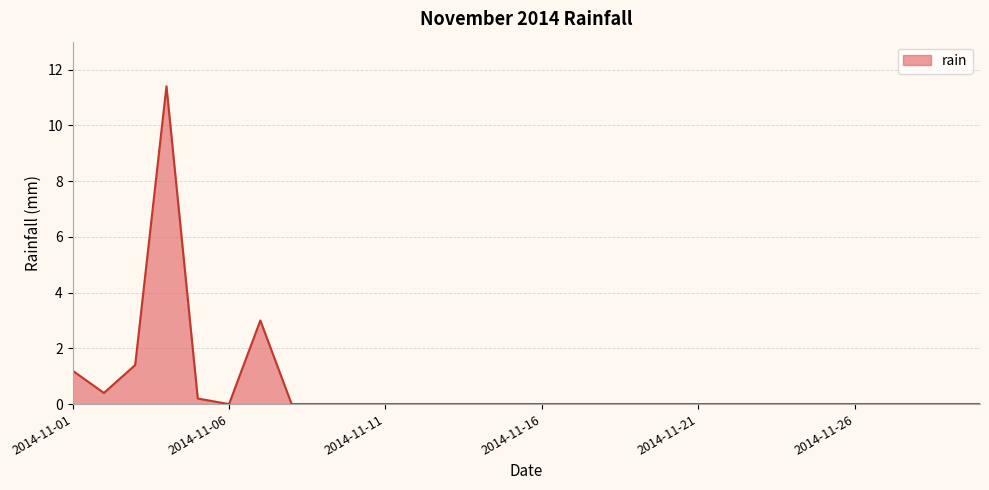

What is the average value?

0.6